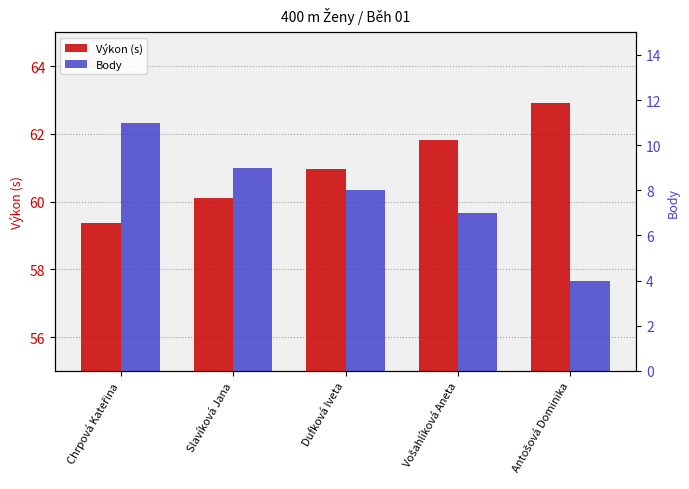

Rank the series by their average value, from lowest to highest.

Body, Výkon (s)